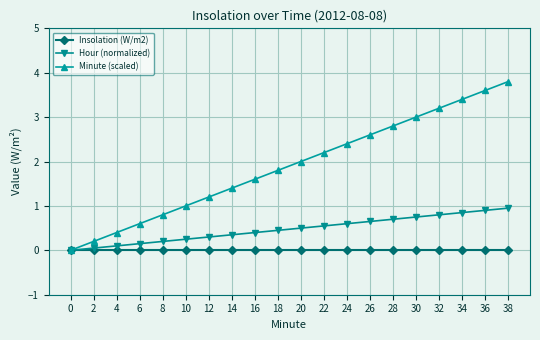

At 20, list the series in order from largest to smallest.

Minute (scaled), Hour (normalized), Insolation (W/m2)